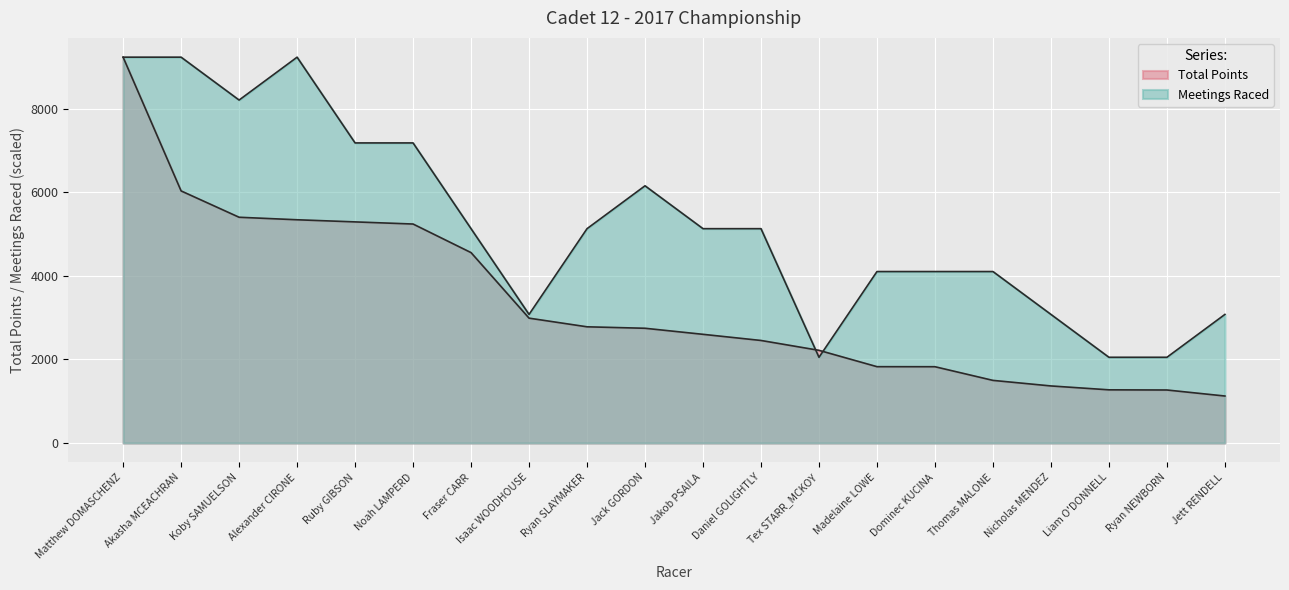

True or false: Meetings Raced has more than 2 interior local peaks.

False